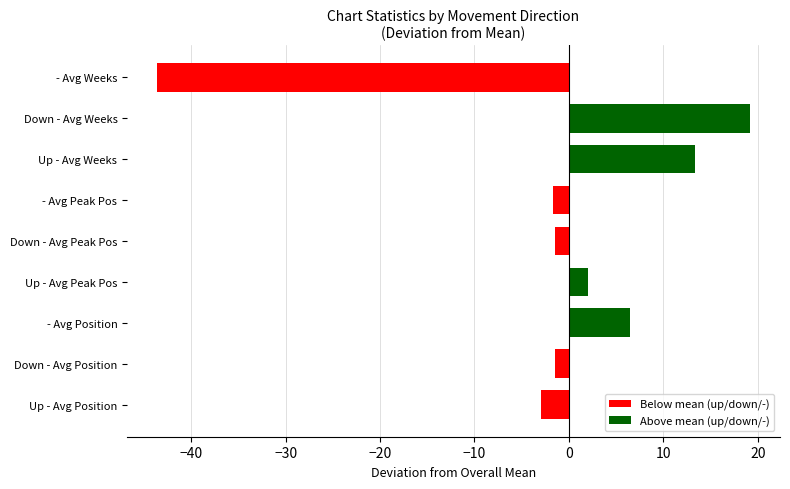

What is the difference between the maximum and second lowest values?

22.2